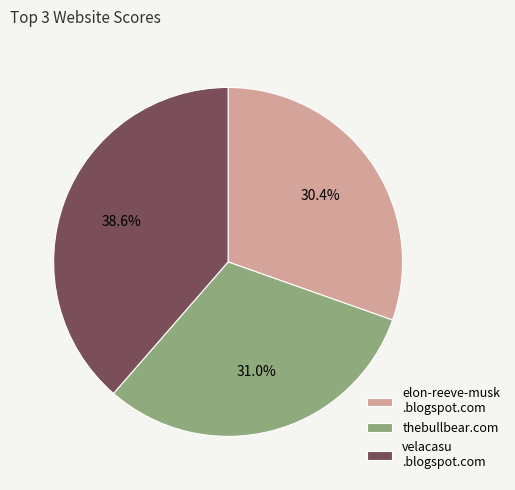

What percentage is NOT represented by elon-reeve-musk .blogspot.com?

69.6%